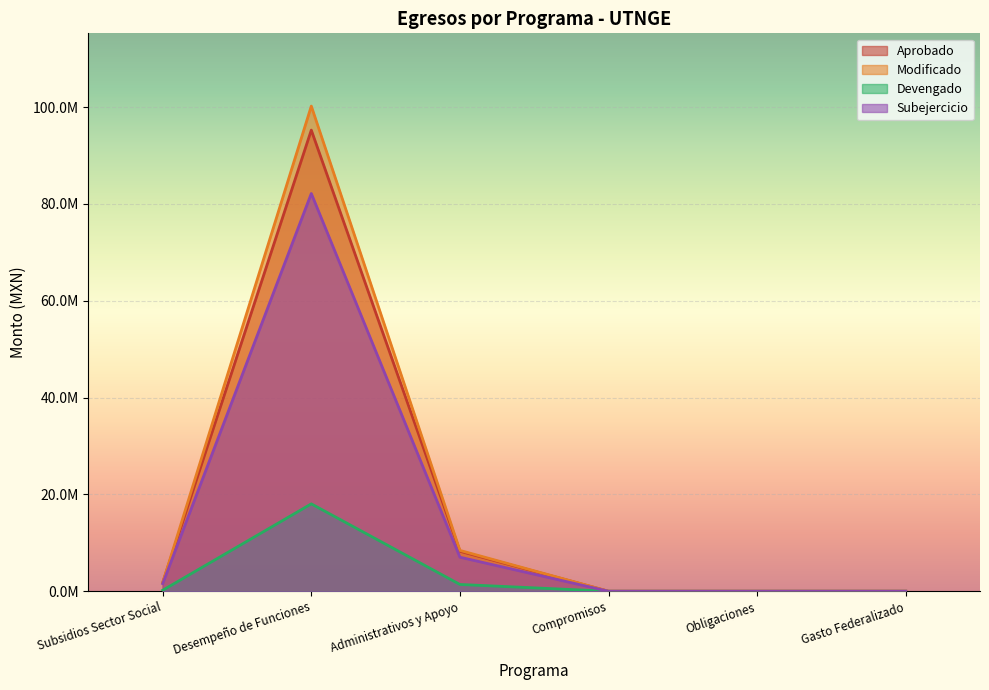

Rank the series by their maximum value, from lowest to highest.

Devengado, Subejercicio, Aprobado, Modificado